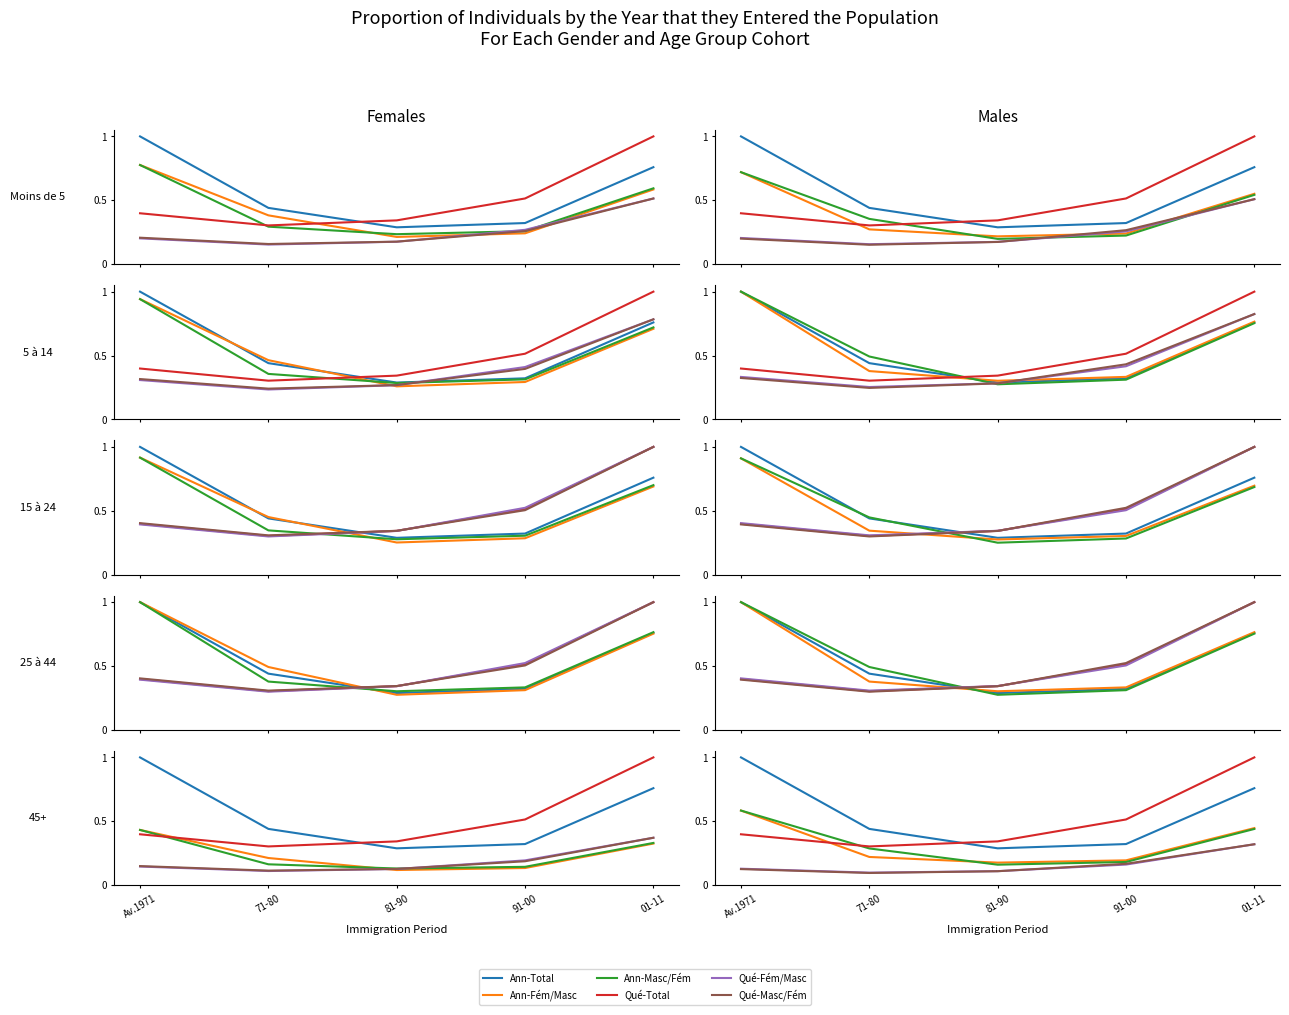

What is the label of the 2nd point from the right?

91-00